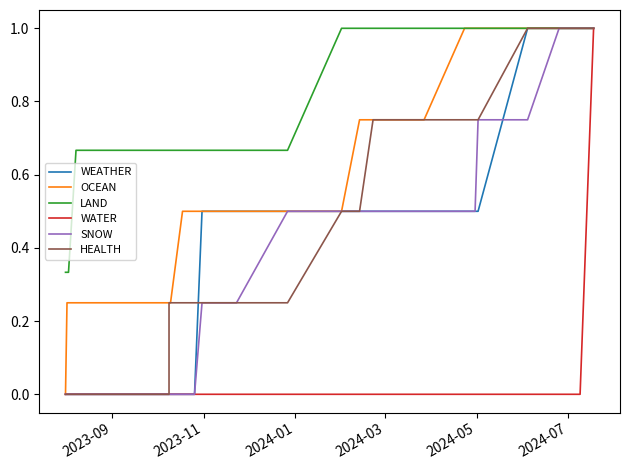

How many values in the OCEAN series exceed 0?

35